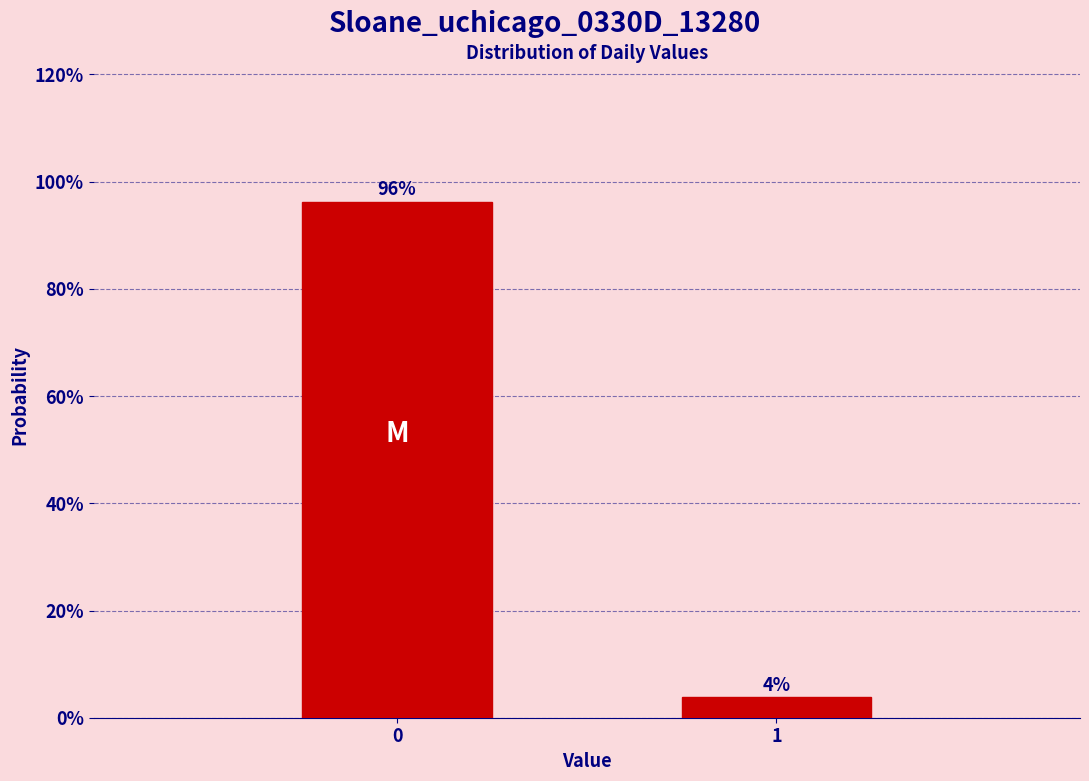

What is the value of the 1st bar from the left?

96.2